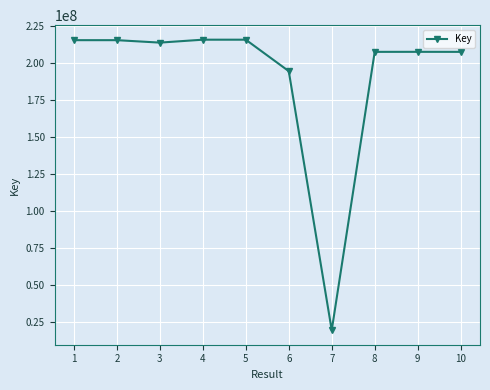

What is the value of the 6th point from the left?

194270008